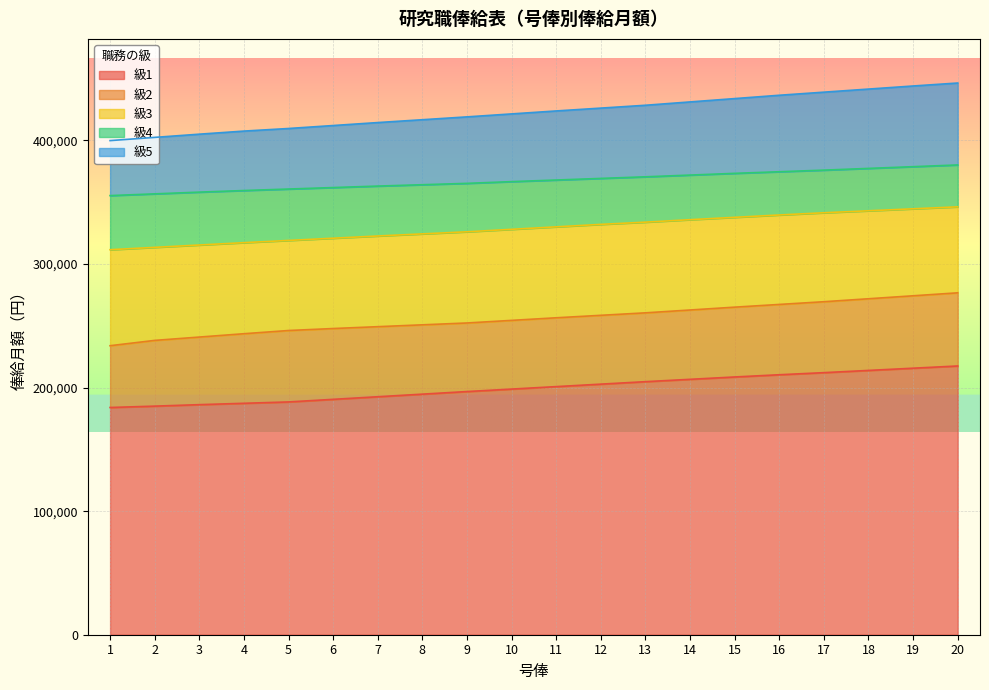

Reading left to right, transcribe all the data shown in this chart.

級1: 1=183900	2=185000	3=186200	4=187300	5=188400	6=190500	7=192600	8=194700	9=196800	10=198800	11=200800	12=202800	13=204800	14=206700	15=208600	16=210400	17=212100	18=213900	19=215700	20=217500
級2: 1=233900	2=238200	3=240900	4=243600	5=246200	6=247800	7=249300	8=250800	9=252300	10=254400	11=256500	12=258500	13=260500	14=262800	15=265100	16=267300	17=269500	18=271900	19=274300	20=276700
級3: 1=311600	2=313500	3=315400	4=317300	5=319100	6=320900	7=322700	8=324400	9=326100	10=328100	11=330100	12=332100	13=333900	14=335900	15=337800	16=339700	17=341500	18=343100	19=344700	20=346300
級4: 1=355400	2=356800	3=358200	4=359500	5=360700	6=361900	7=363100	8=364200	9=365300	10=366700	11=368000	12=369300	13=370600	14=372000	15=373400	16=374700	17=376000	18=377400	19=378800	20=380200
級5: 1=399900	2=402500	3=405100	4=407600	5=409700	6=412100	7=414500	8=416800	9=419100	10=421500	11=423900	12=426200	13=428500	14=431200	15=433900	16=436600	17=439100	18=441600	19=444100	20=446500